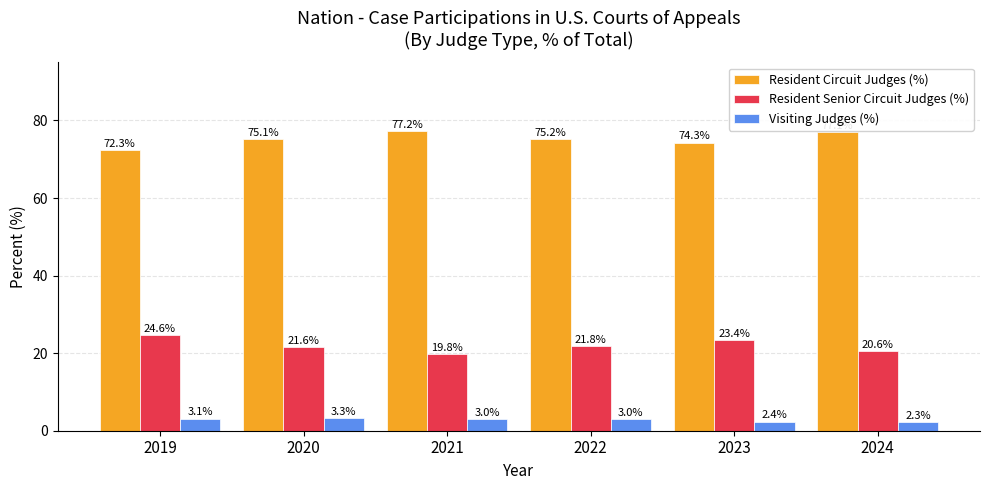

What is the total value across all series at 2022?

100.0